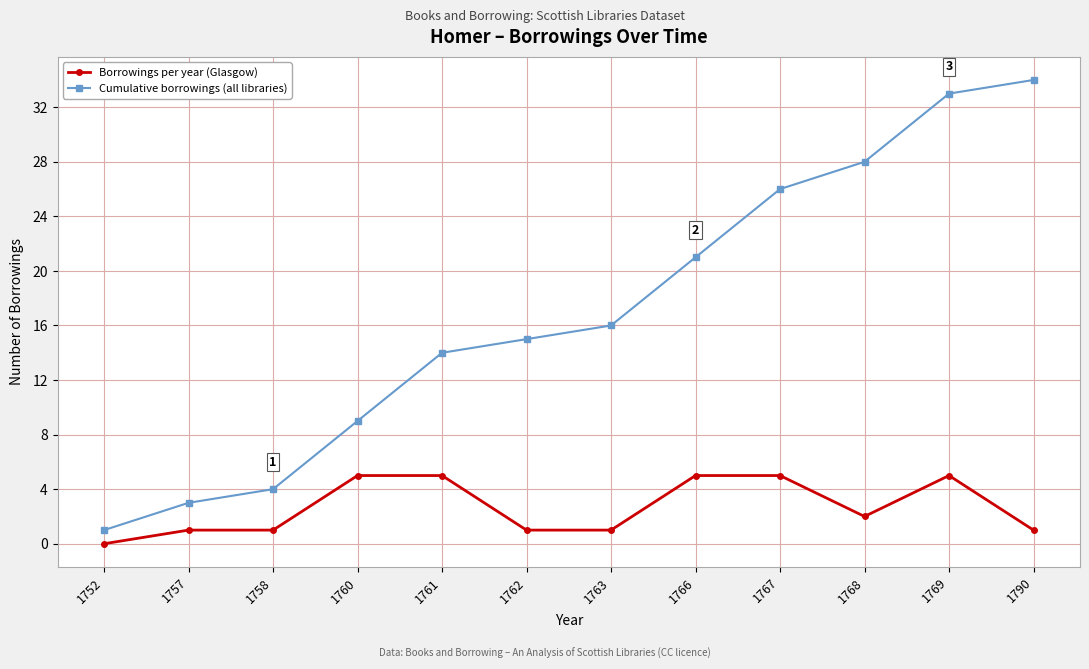

Which category has the lowest value across all series?

1752